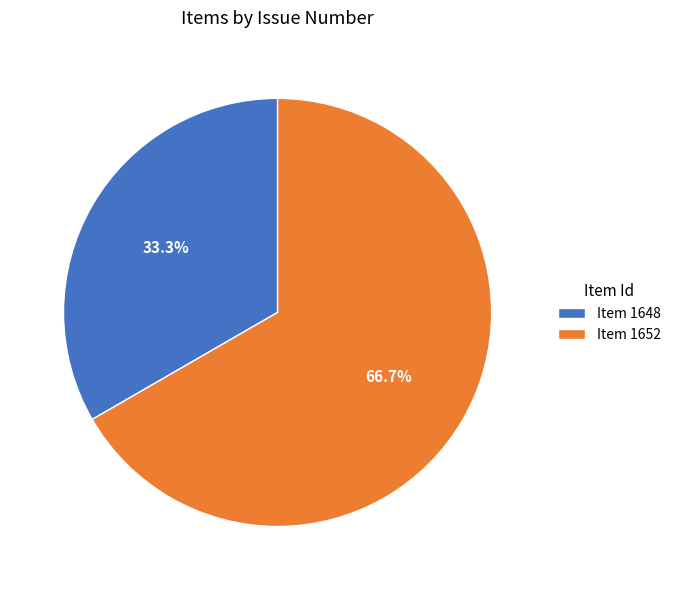

How many segments does this pie chart have?

2